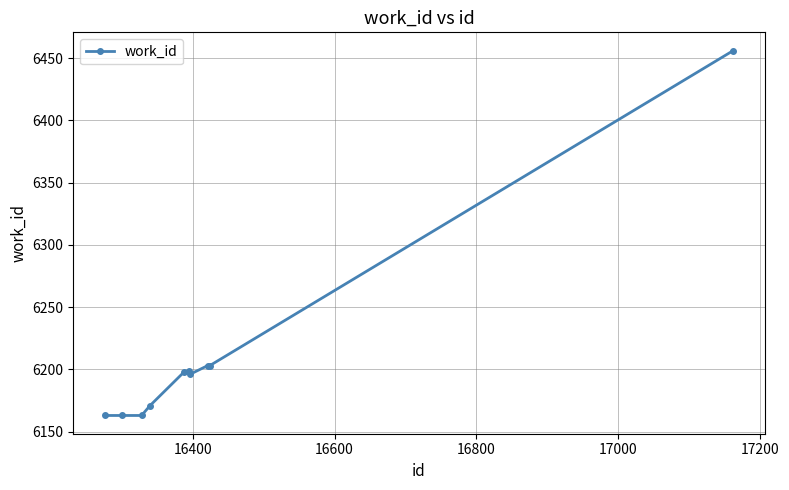

How many distinct data groups are displayed?

1